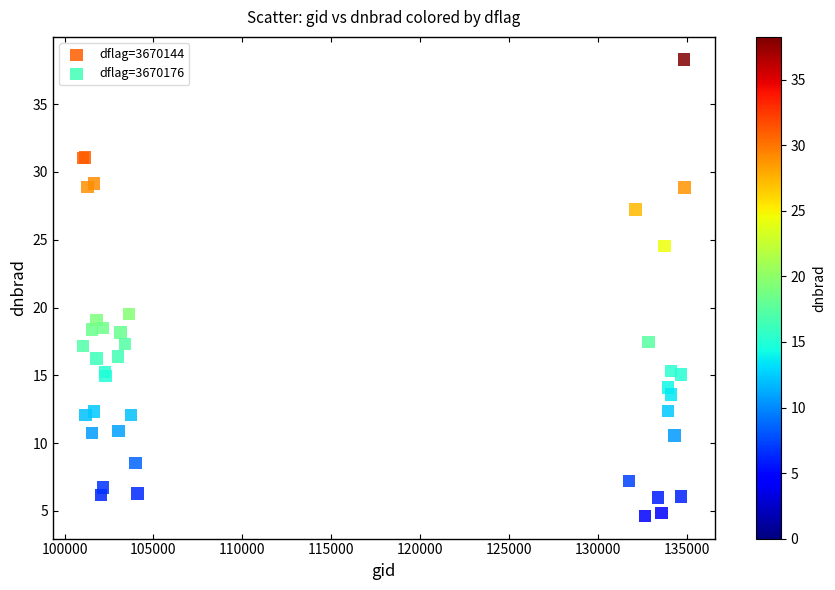

Which series reaches the maximum Y coordinate?

dflag=3670144